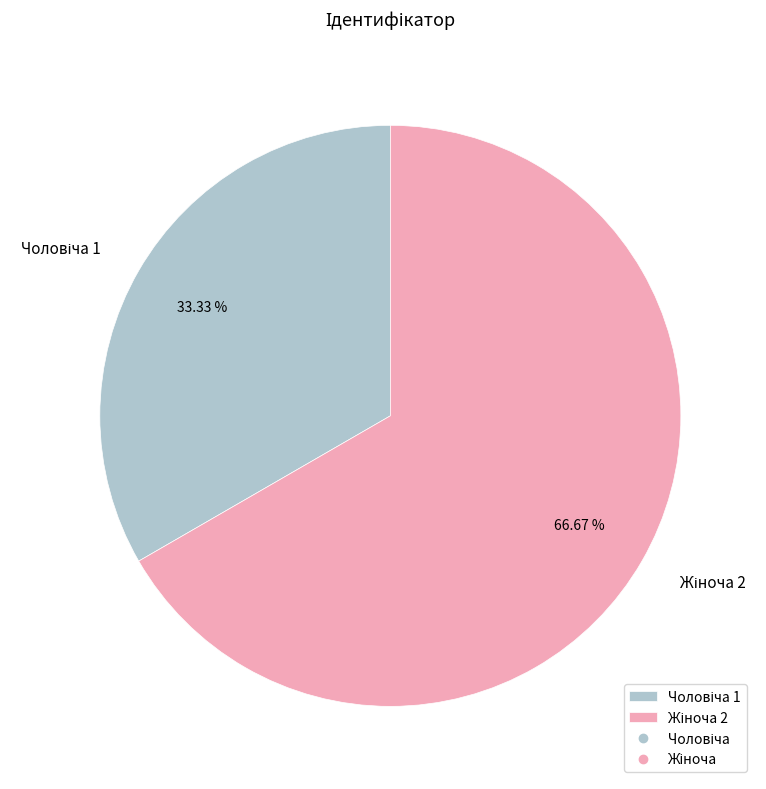

To the nearest percent, what is the average slice percentage?

50%